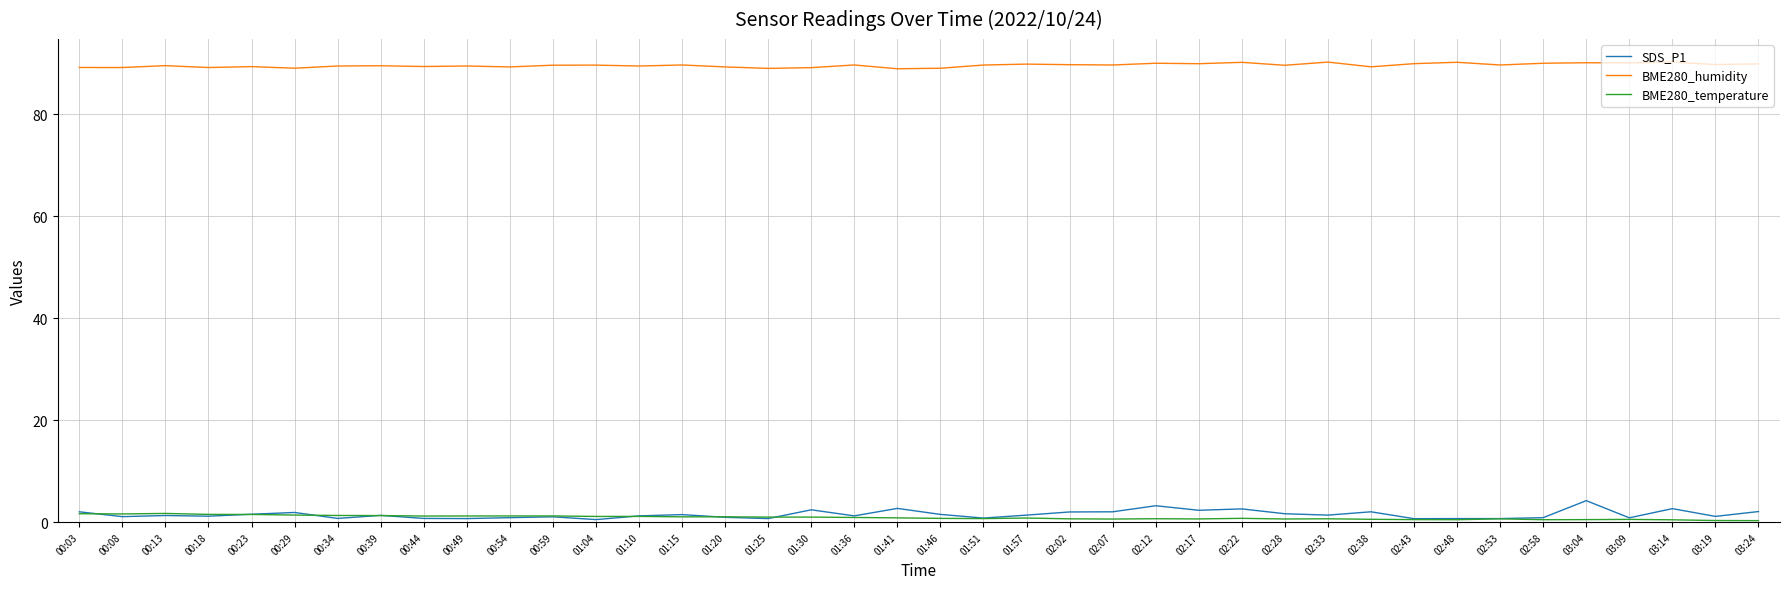

What is the minimum value for BME280_humidity?

89.0